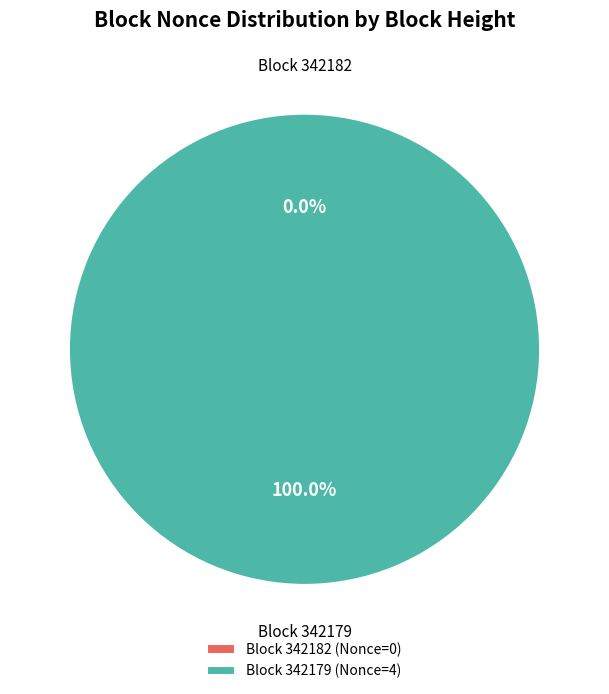

Count the number of slices in the pie.

2